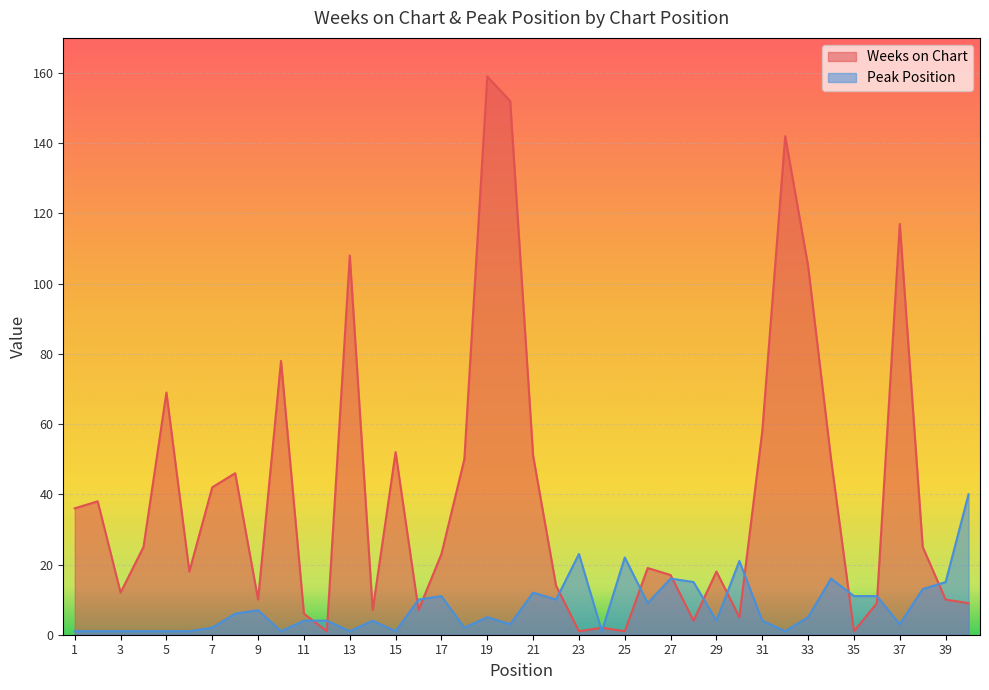

How many lines are shown in the chart?

2